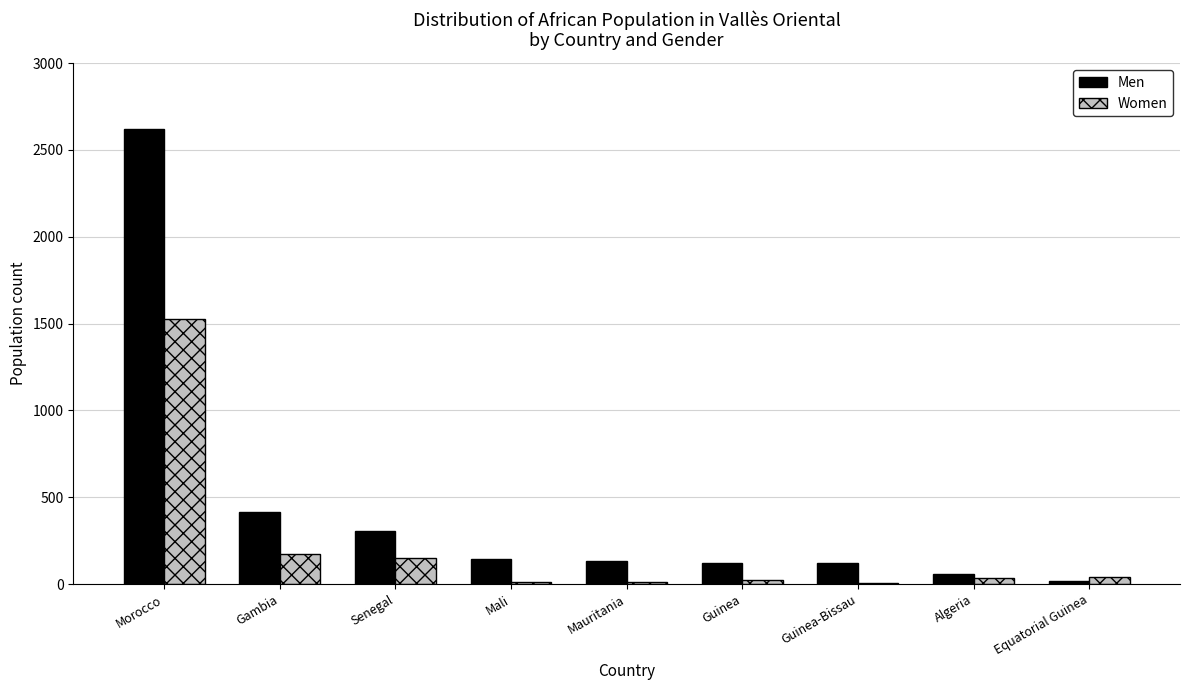

Is it true that Women equals 1529 at Morocco?

True